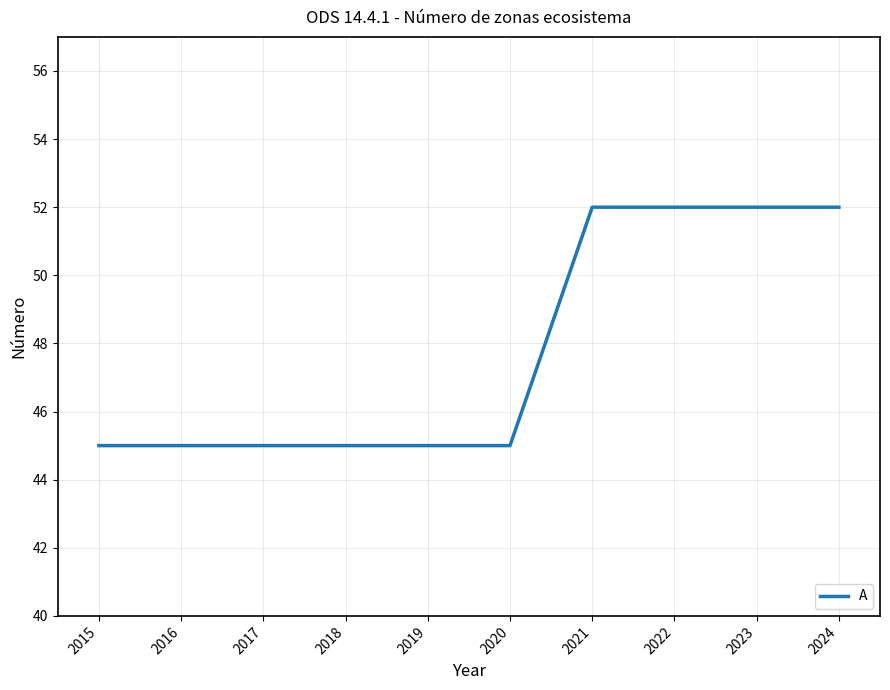

Reading left to right, extract all data points from this chart.

45	45	45	45	45	45	52	52	52	52